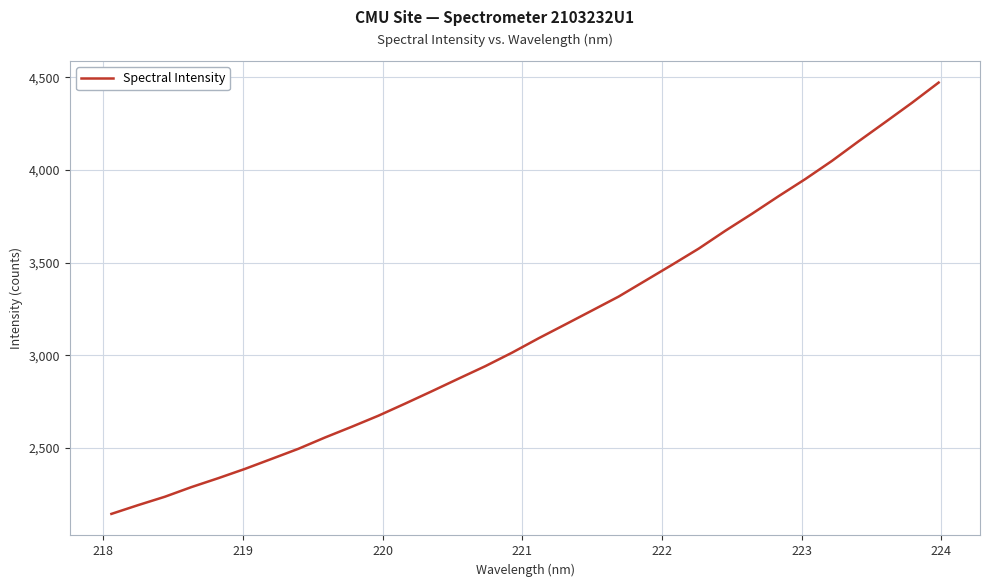

Is this an area chart (filled region under the line)?

No